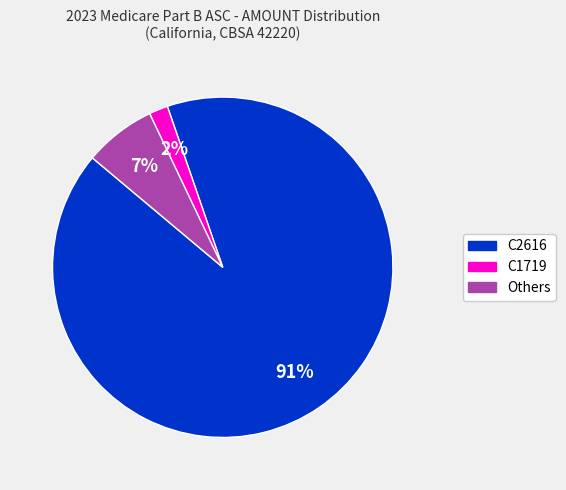

Is there any slice that represents more than half of the pie?

Yes